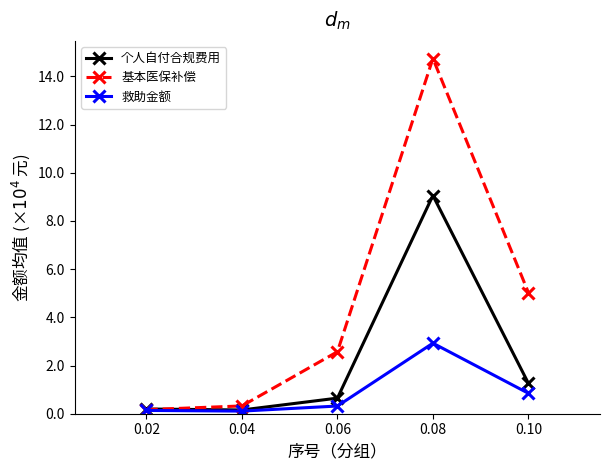

Is the value of 基本医保补偿 at 0.08 greater than the value of 个人自付合规费用 at 0.06?

Yes